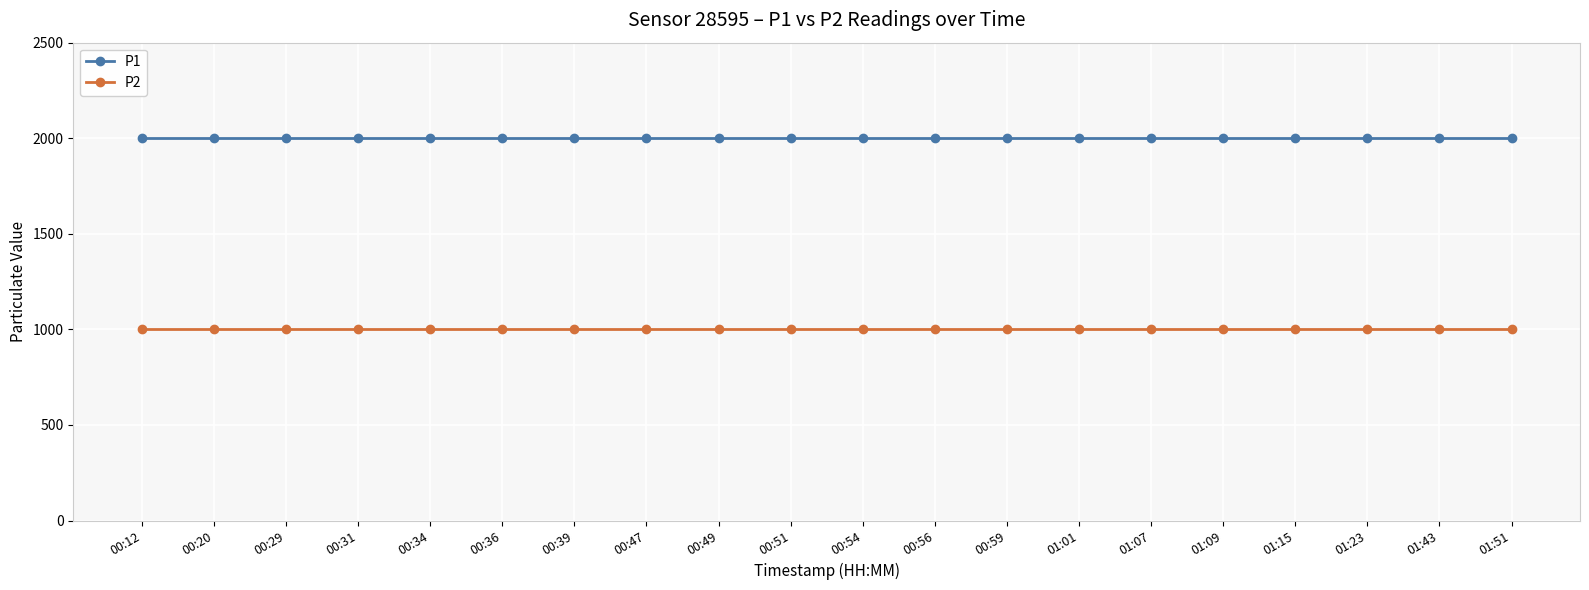

True or false: P1 and P2 cross at least once.

False